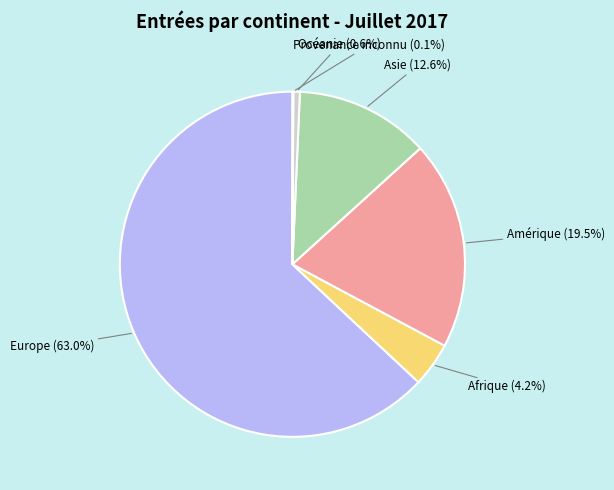

Which slice is the largest?

Europe